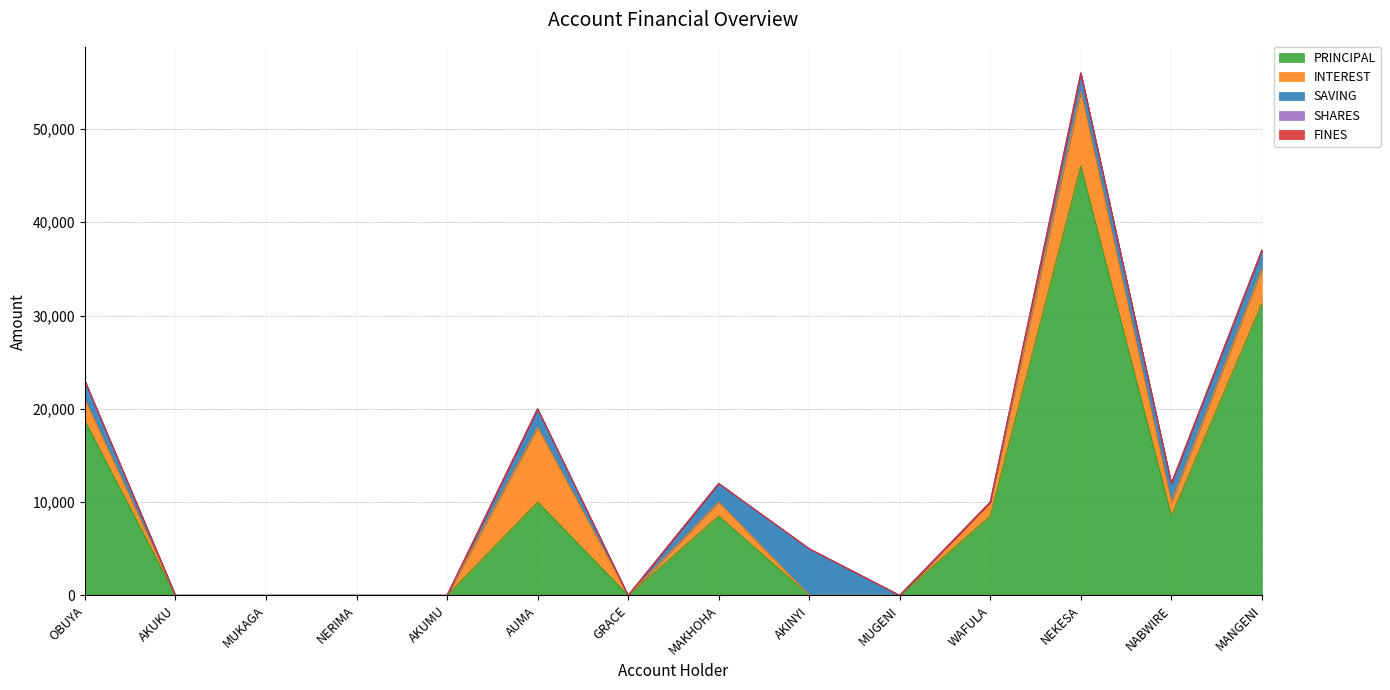

At which label does INTEREST first exceed 1500?

OBUYA